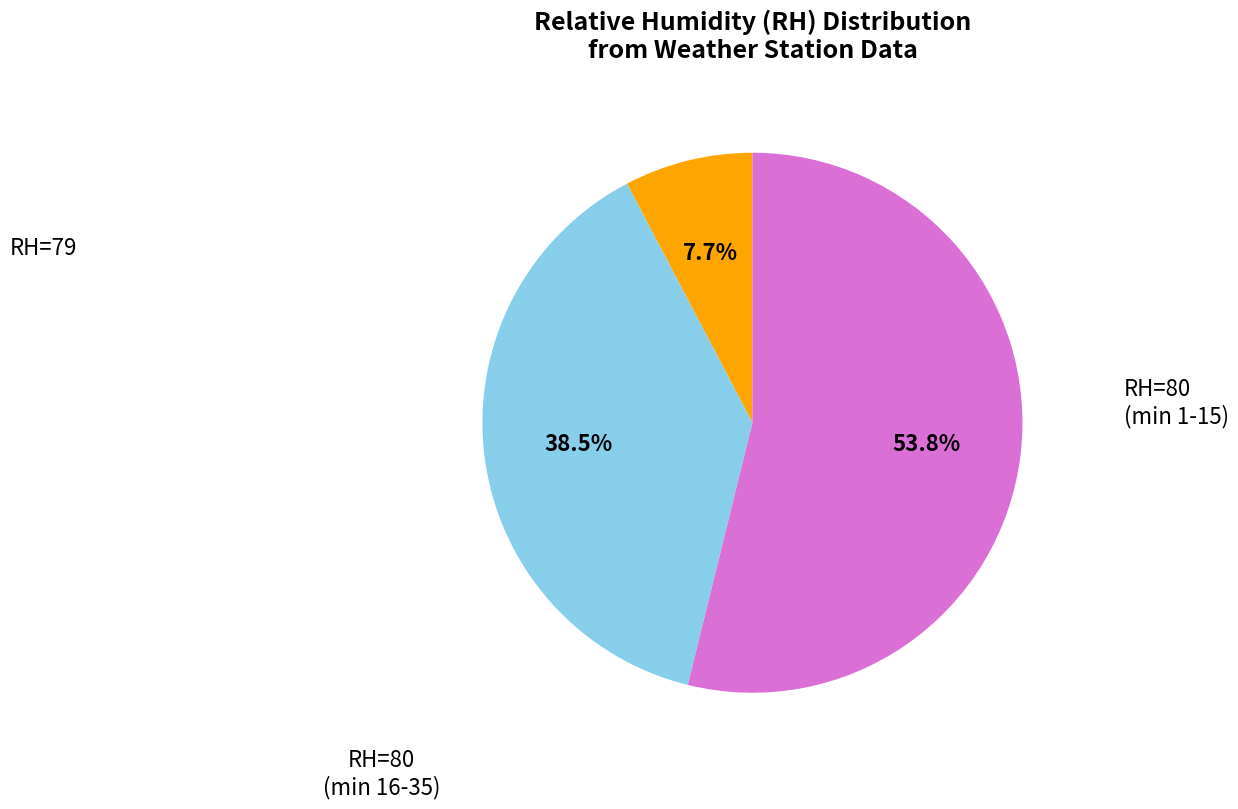

Does any single category account for the majority?

Yes